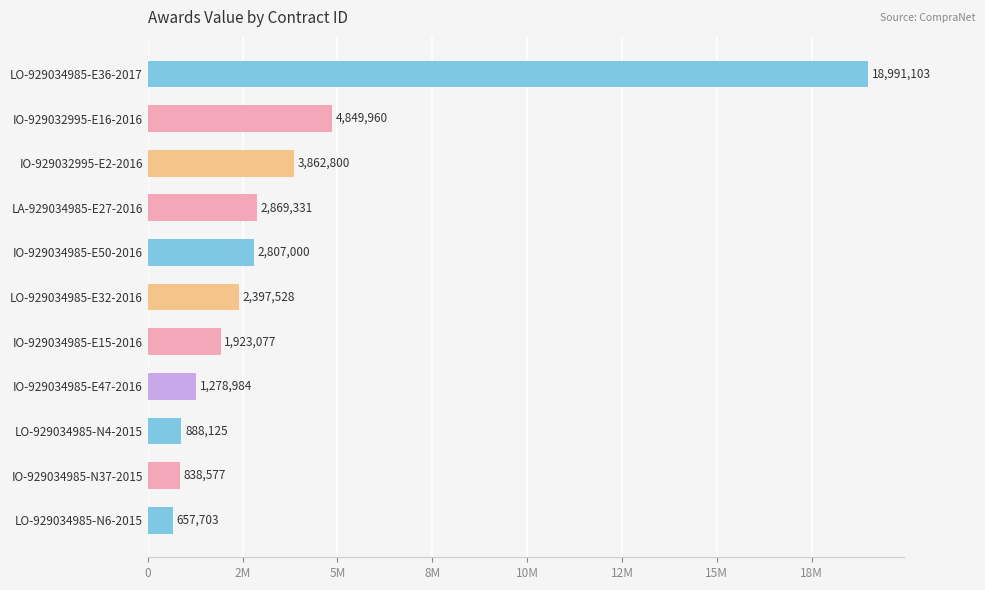

Are the bars horizontal?

Yes